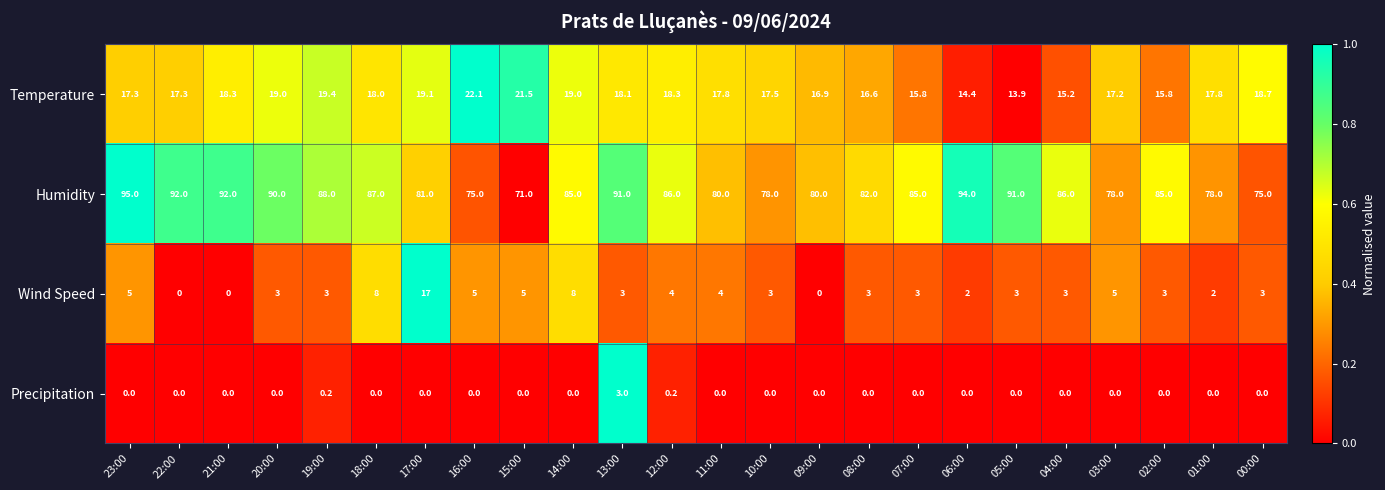

Is it true that Humidity equals 82.0 at 08:00?

True